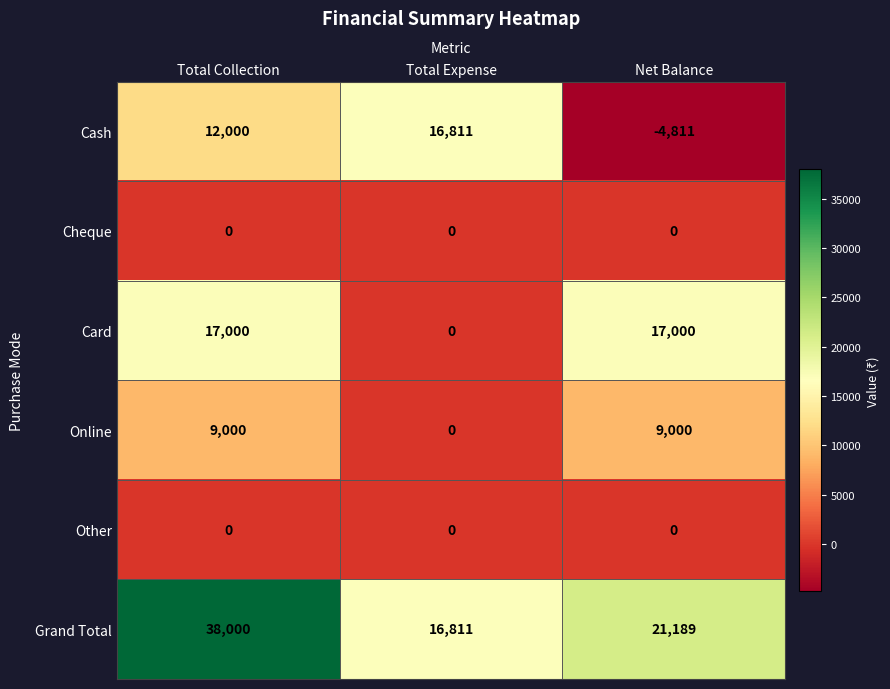

What is the sum of the Card values at Total Collection and Net Balance?

34000